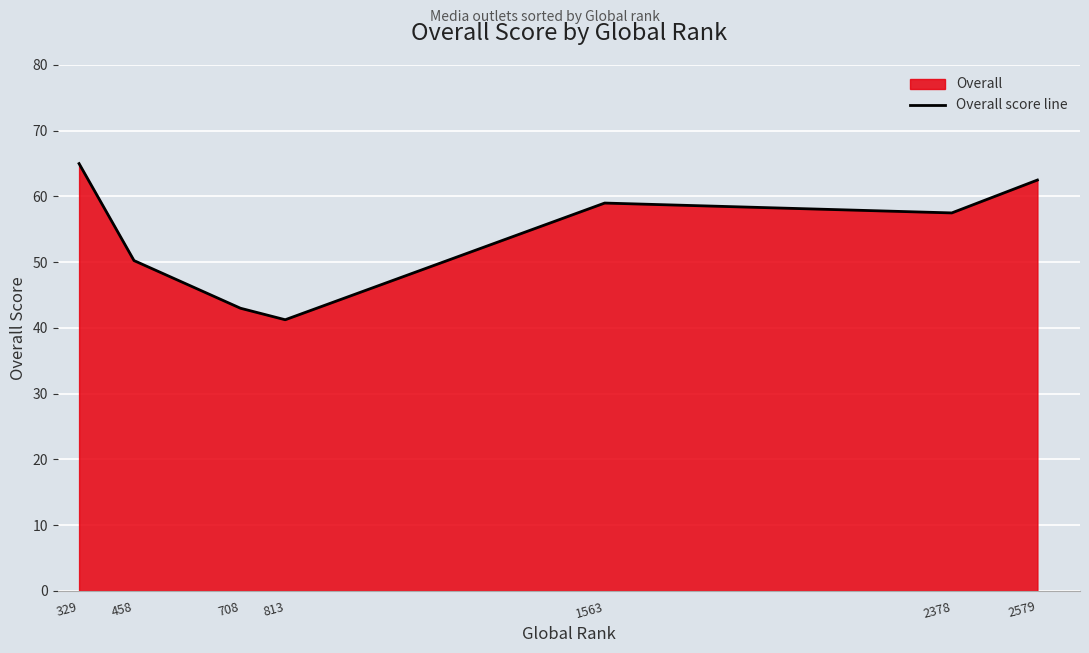

Reading right to left, what are all the values shown in this chart?

2579=62.5	2378=57.5	1563=59.0	813=41.2	708=43.0	458=50.2	329=65.0